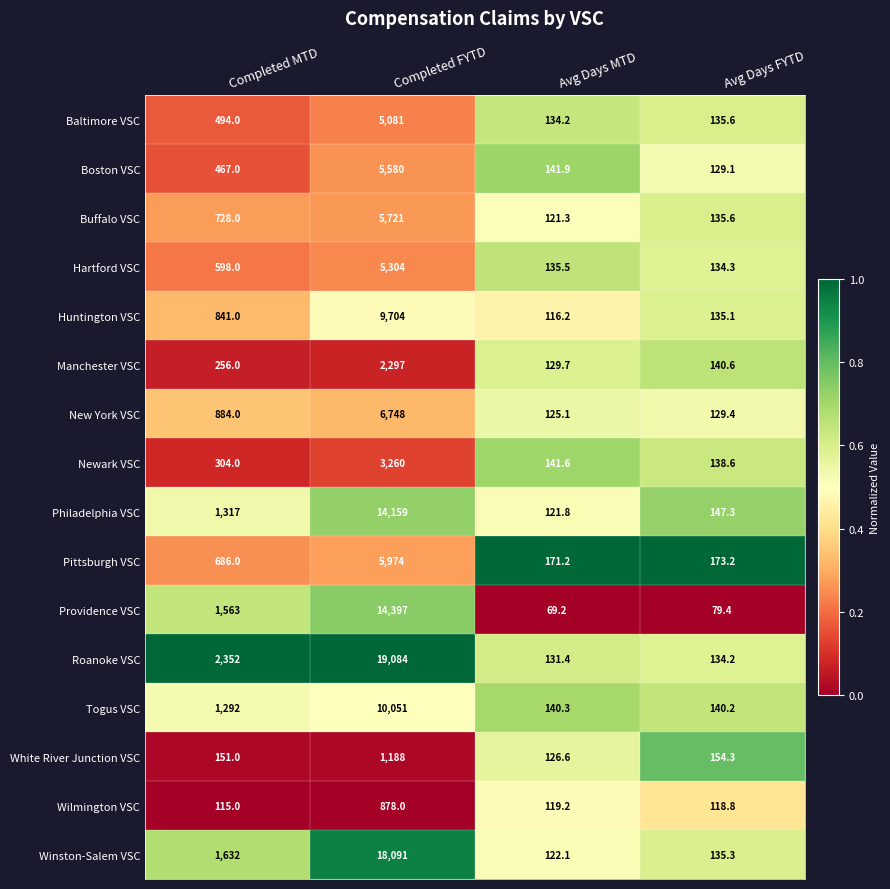

Count the number of data series in this chart.

16